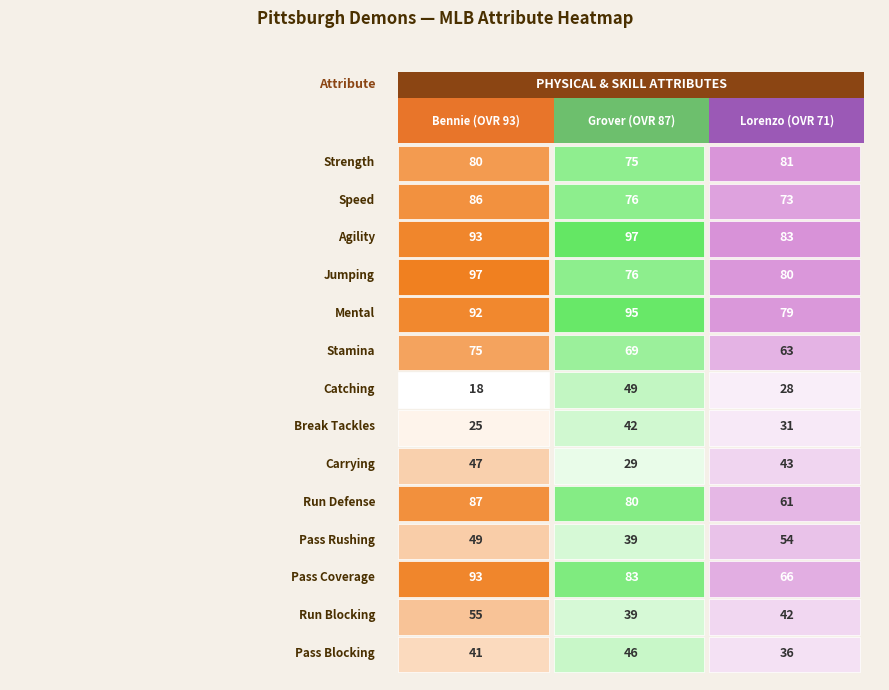

Where does the agility series first go above 93?

Grover (OVR 87)